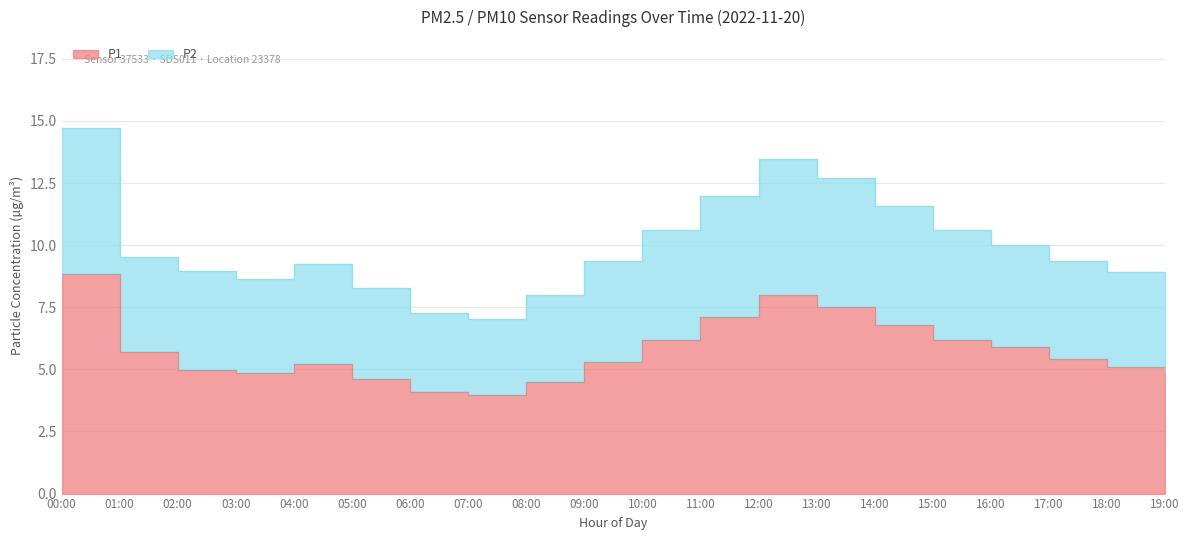

Where is the first local minimum for P1?

03:00